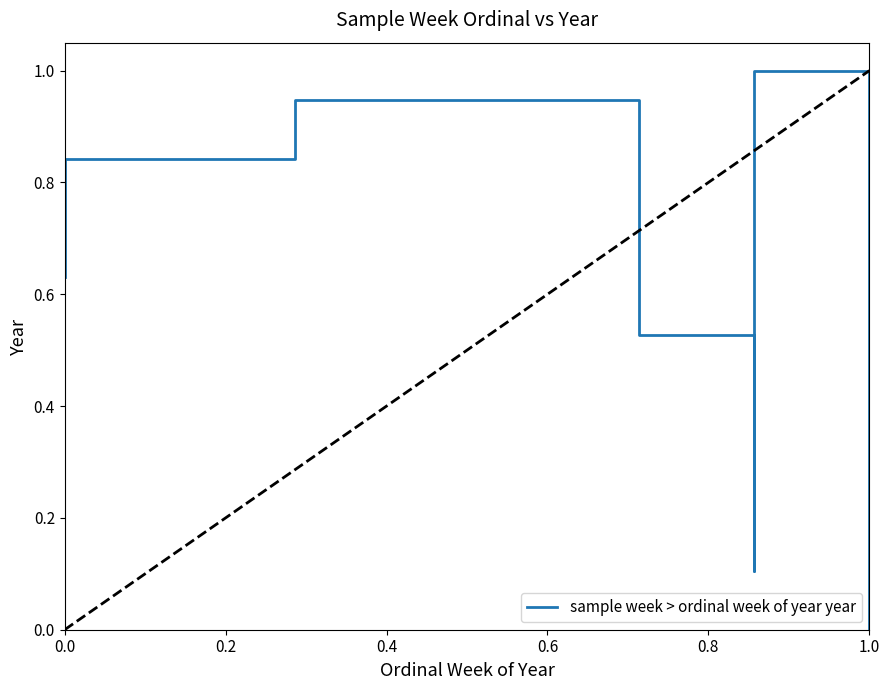

How many positive values are there?

9